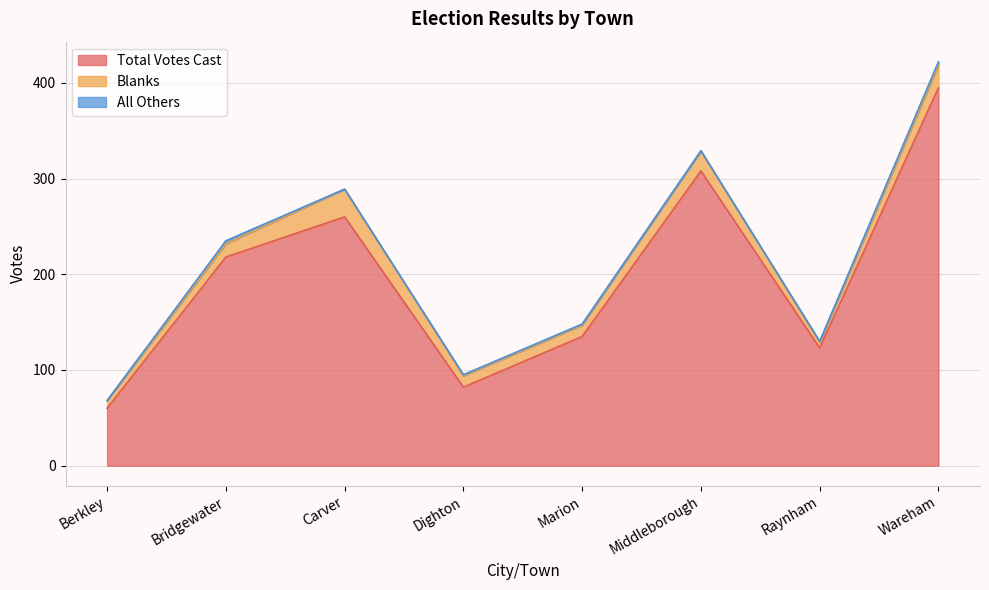

Reading left to right, list all the values displayed in this chart.

Total Votes Cast: Berkley=60	Bridgewater=218	Carver=260	Dighton=82	Marion=135	Middleborough=308	Raynham=123	Wareham=395
Blanks: Berkley=8	Bridgewater=14	Carver=29	Dighton=12	Marion=12	Middleborough=21	Raynham=6	Wareham=24
All Others: Berkley=0	Bridgewater=3	Carver=0	Dighton=1	Marion=1	Middleborough=0	Raynham=1	Wareham=3